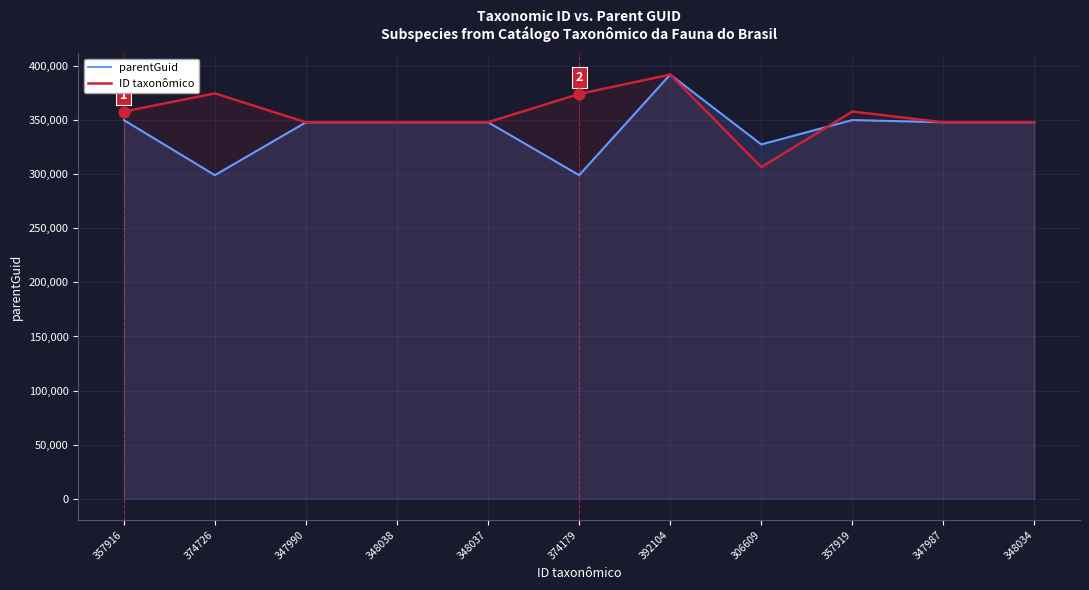

At how many categories does at least one series exceed 373953?

3